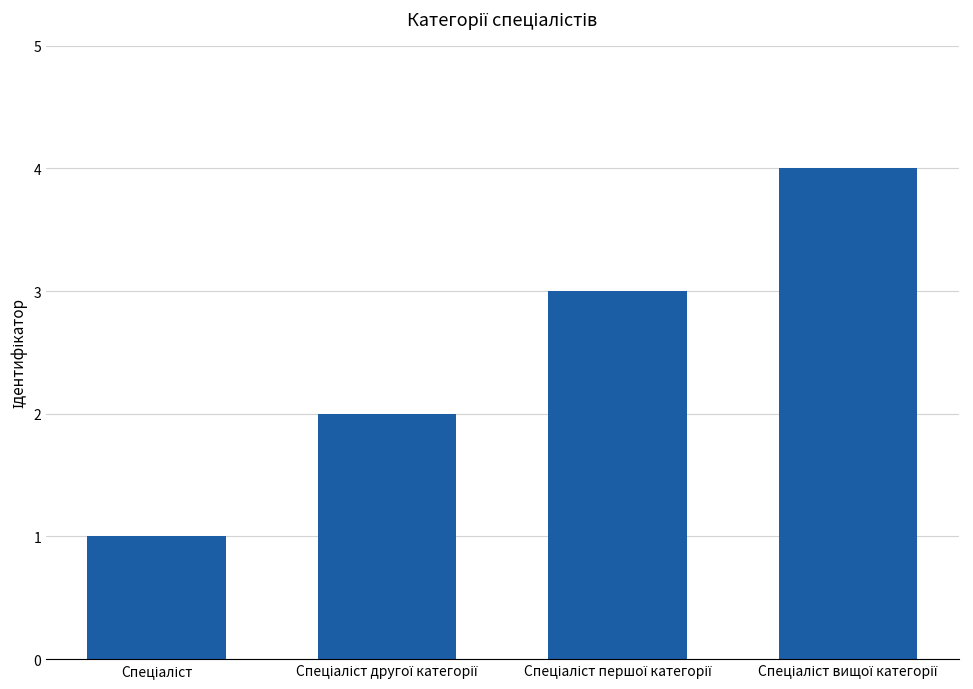

What is the greatest value displayed?

4